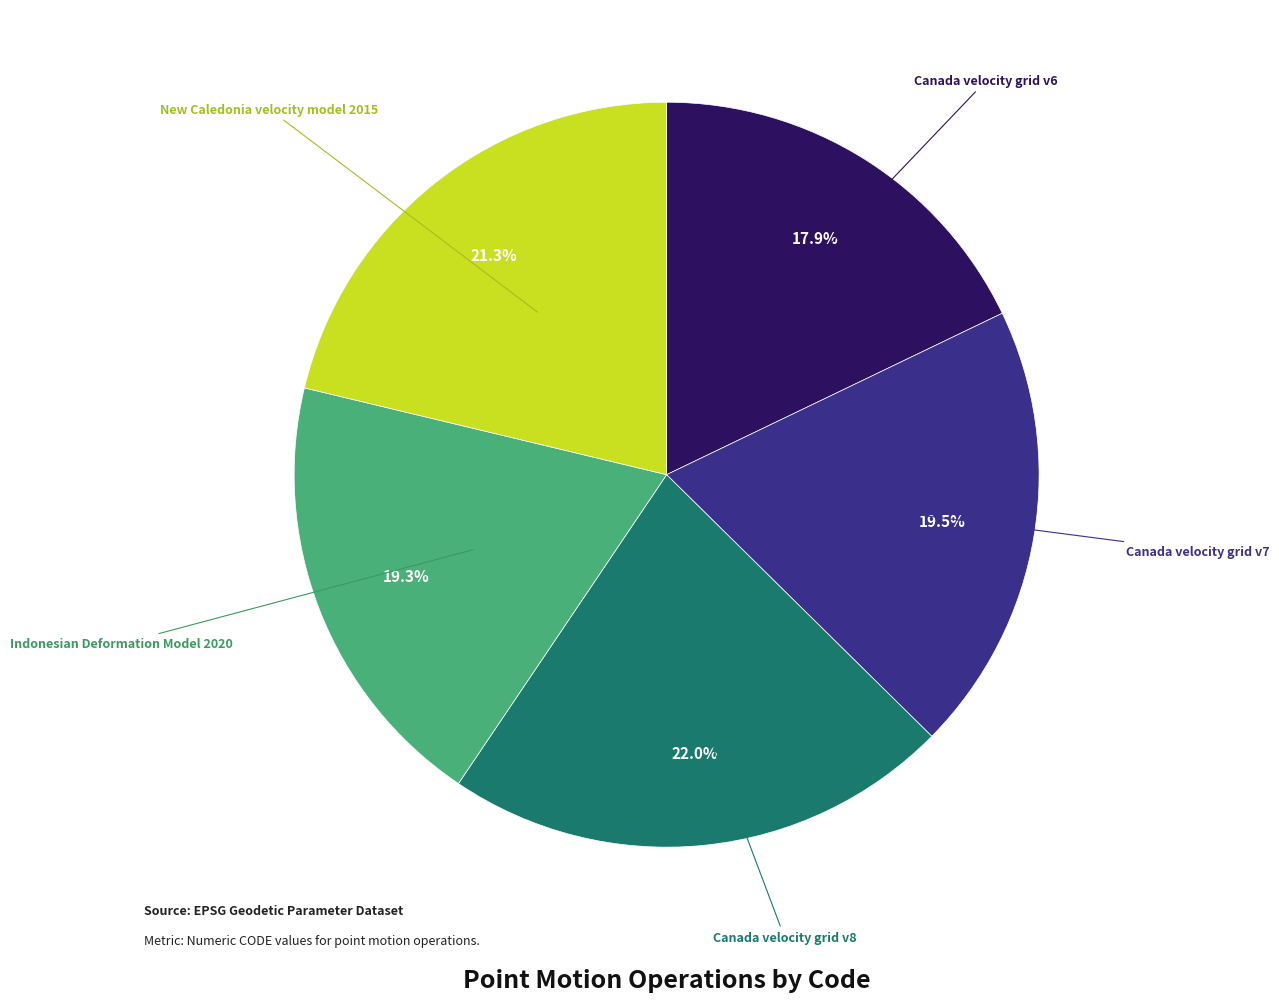

How many segments does this pie chart have?

5